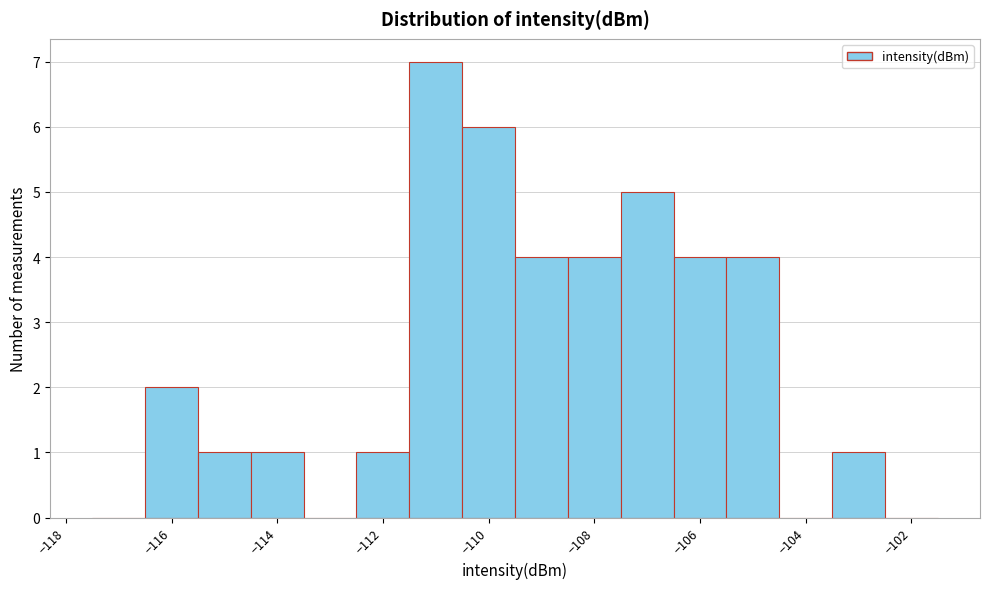

What is the height of the bar covering -116.5 to -115.5 on the x-axis? Neither the bar edges nor the heights are printed on the chart, so give them approximately, as read against the axes.

2